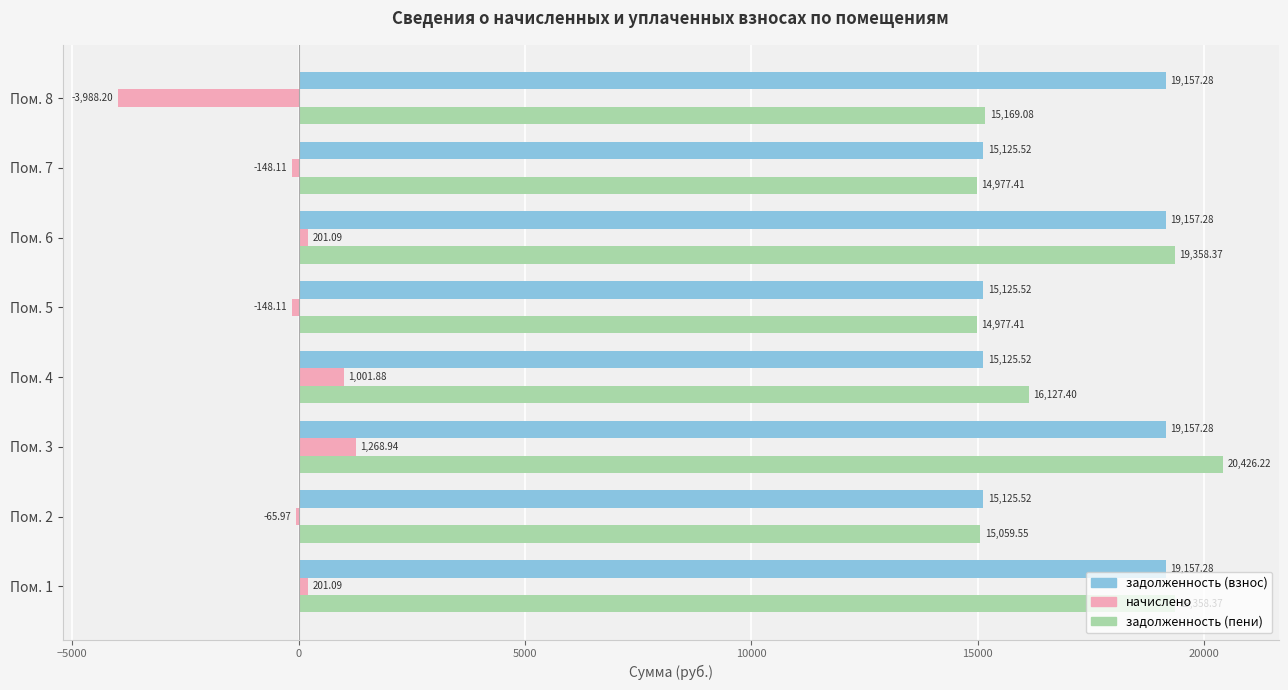

Is the value of задолженность (взнос) at Пом. 6 greater than the value of задолженность (пени) at Пом. 7?

Yes